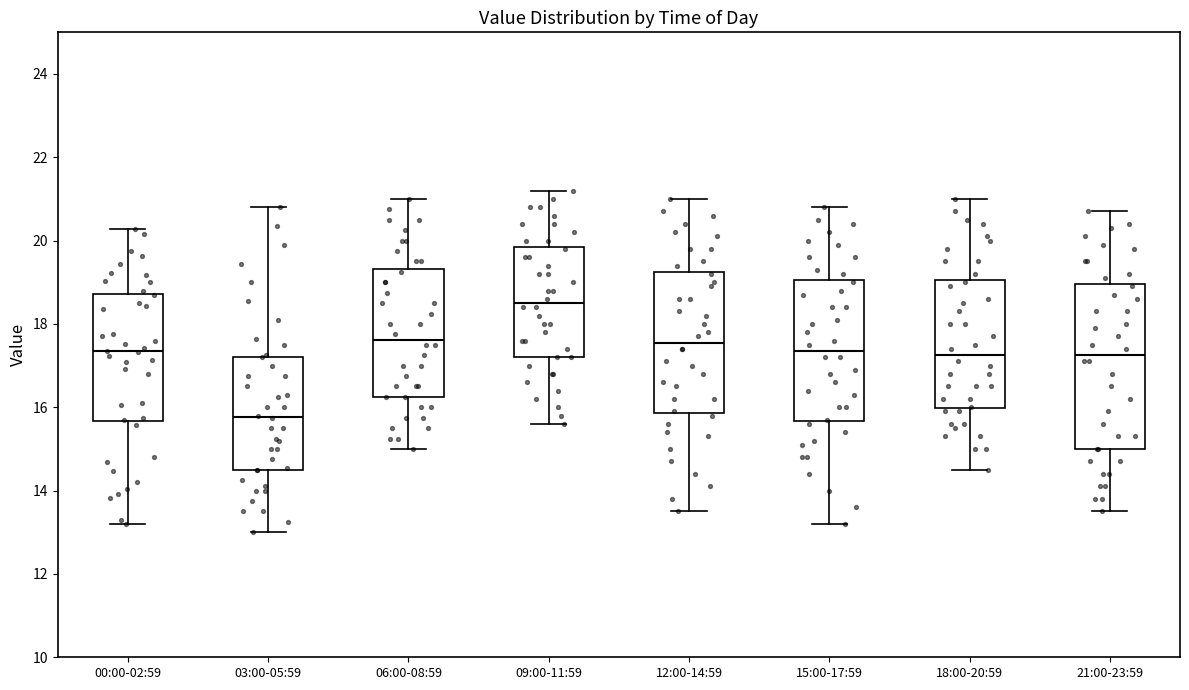

Where does the median line of the box for 06:00-08:59 sit on the y-axis? The values are not printed on the chart, so give them approximately, as read against the axis.

17.6